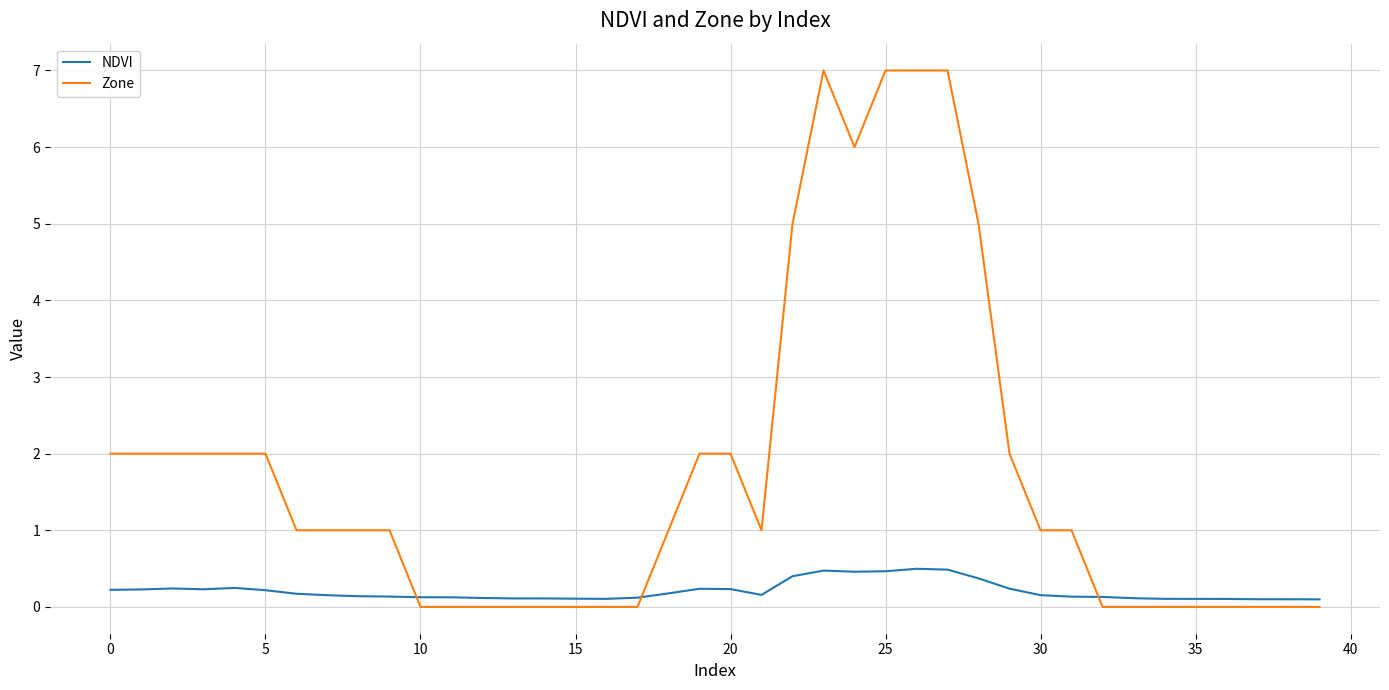

Is this an area chart (filled region under the line)?

No